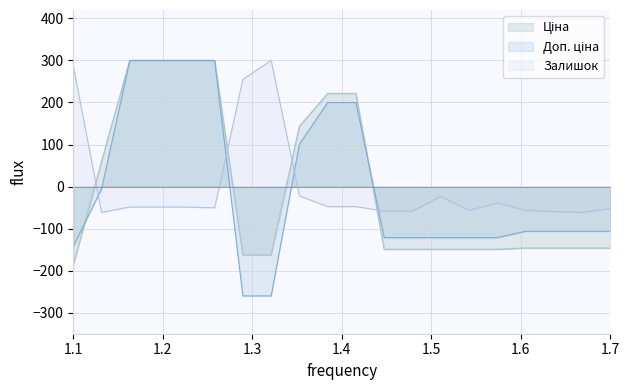

List the series in order of their peak value, highest first.

Ціна, Доп. ціна, Залишок